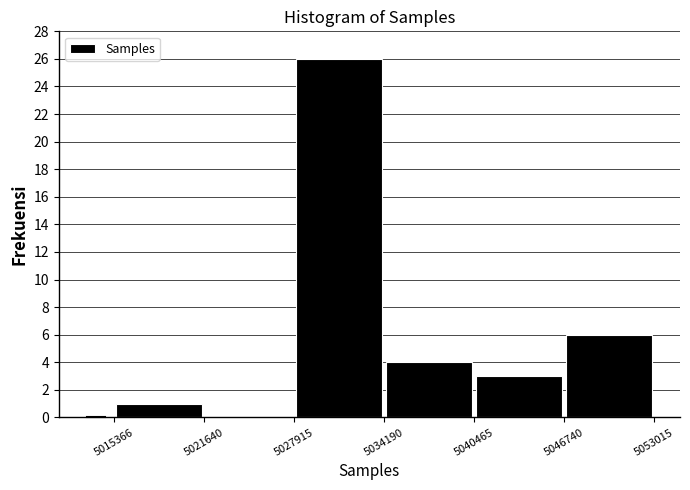

What is the height of the bar covering 5040465 to 5046740 on the x-axis? The values are not printed on the chart, so give them approximately, as read against the axis.

3